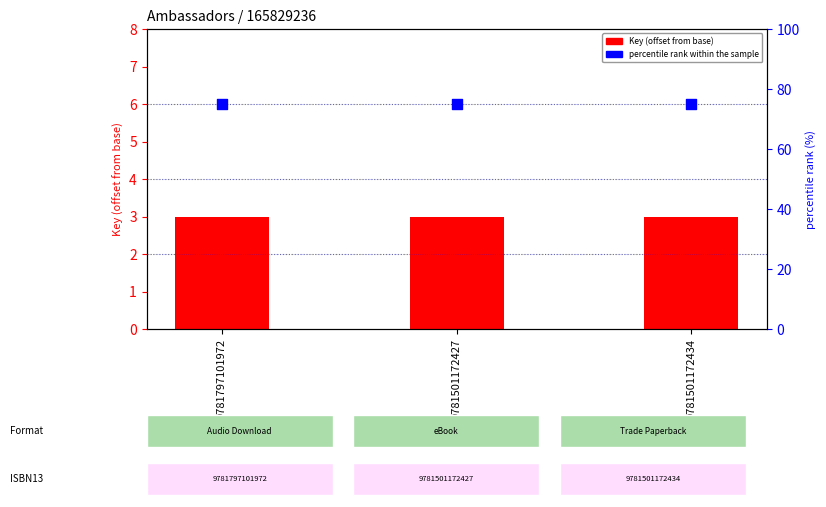

Which series contains the lowest Y value?

Key (offset)